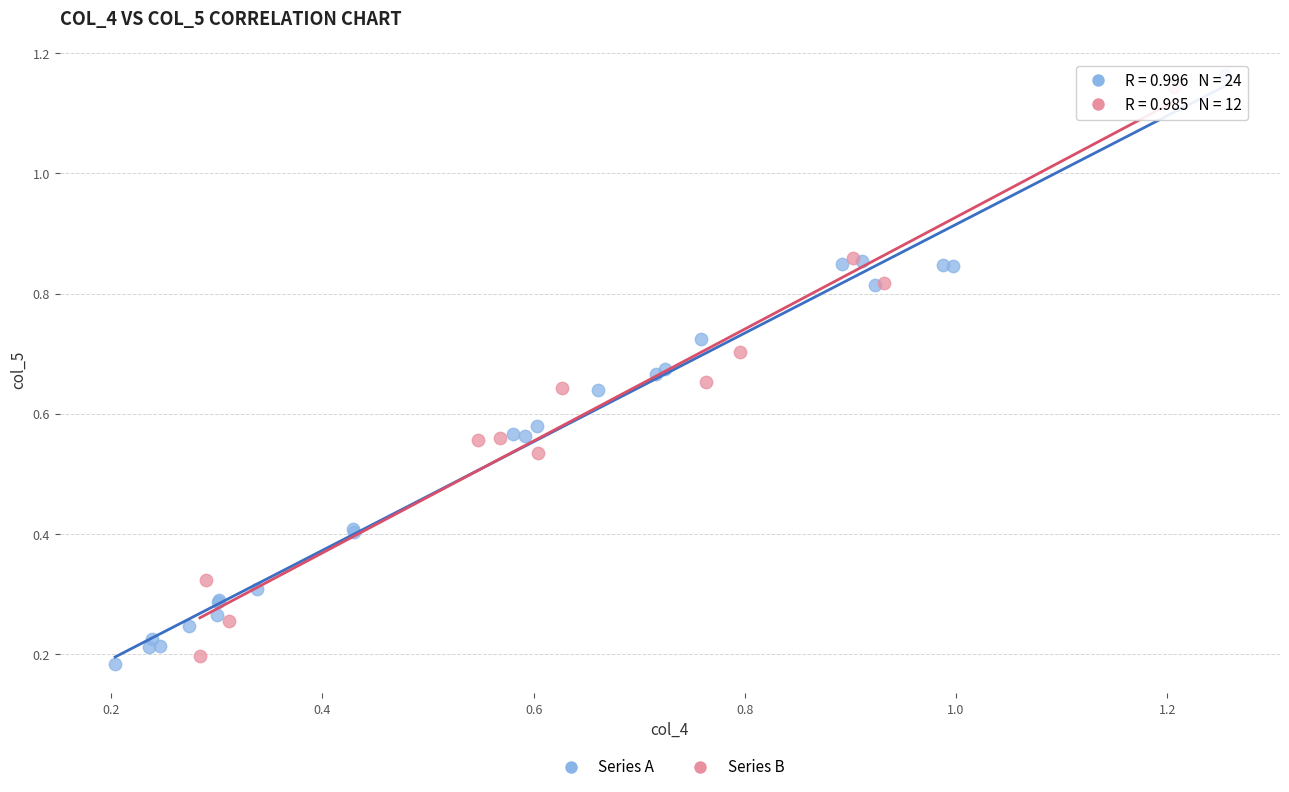

Which series has the widest spread of Y values?

Series A